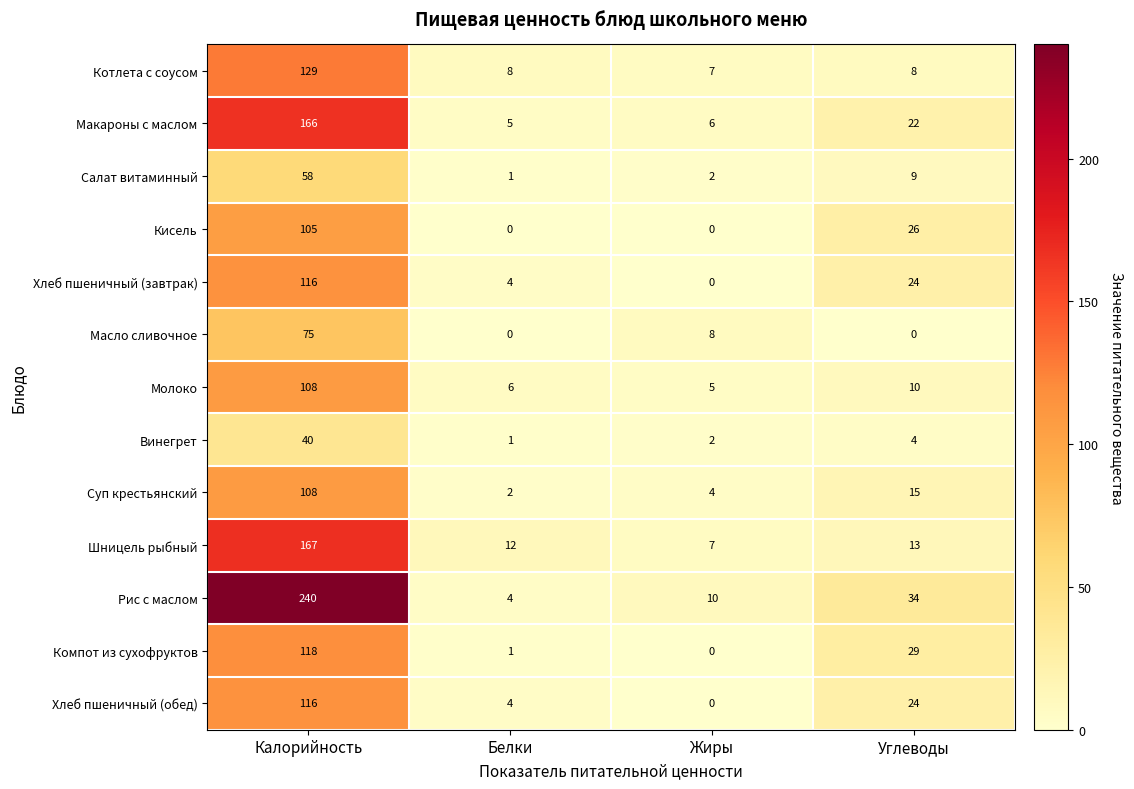

At which label does Винегрет reach its peak?

Калорийность